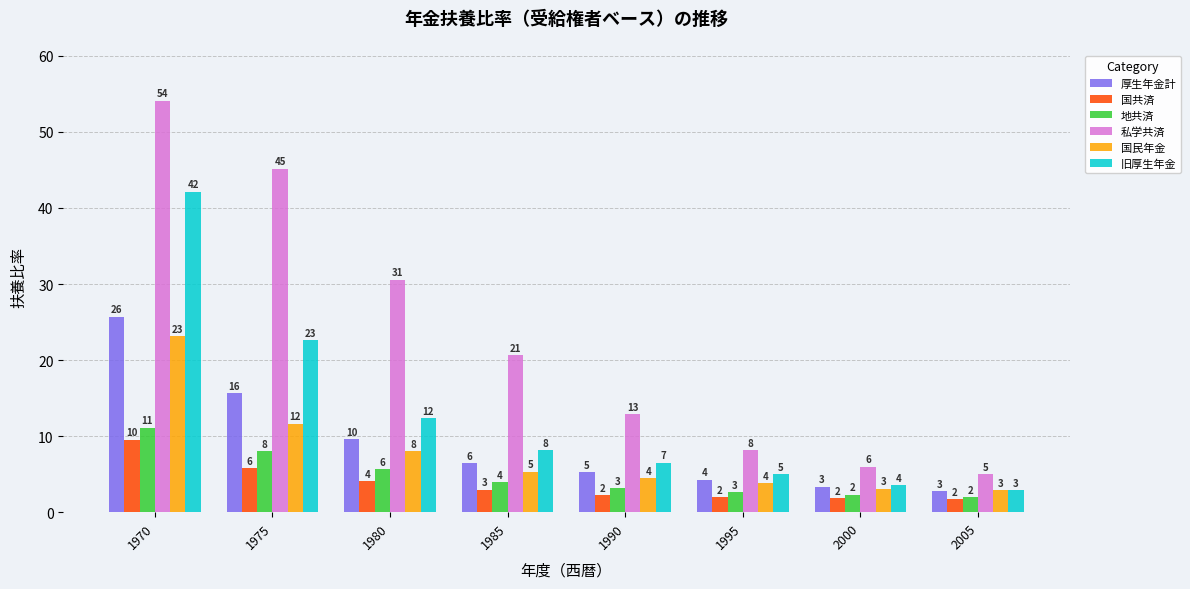

Rank the series at 1975 from highest to lowest value.

私学共済, 旧厚生年金, 厚生年金計, 国民年金, 地共済, 国共済